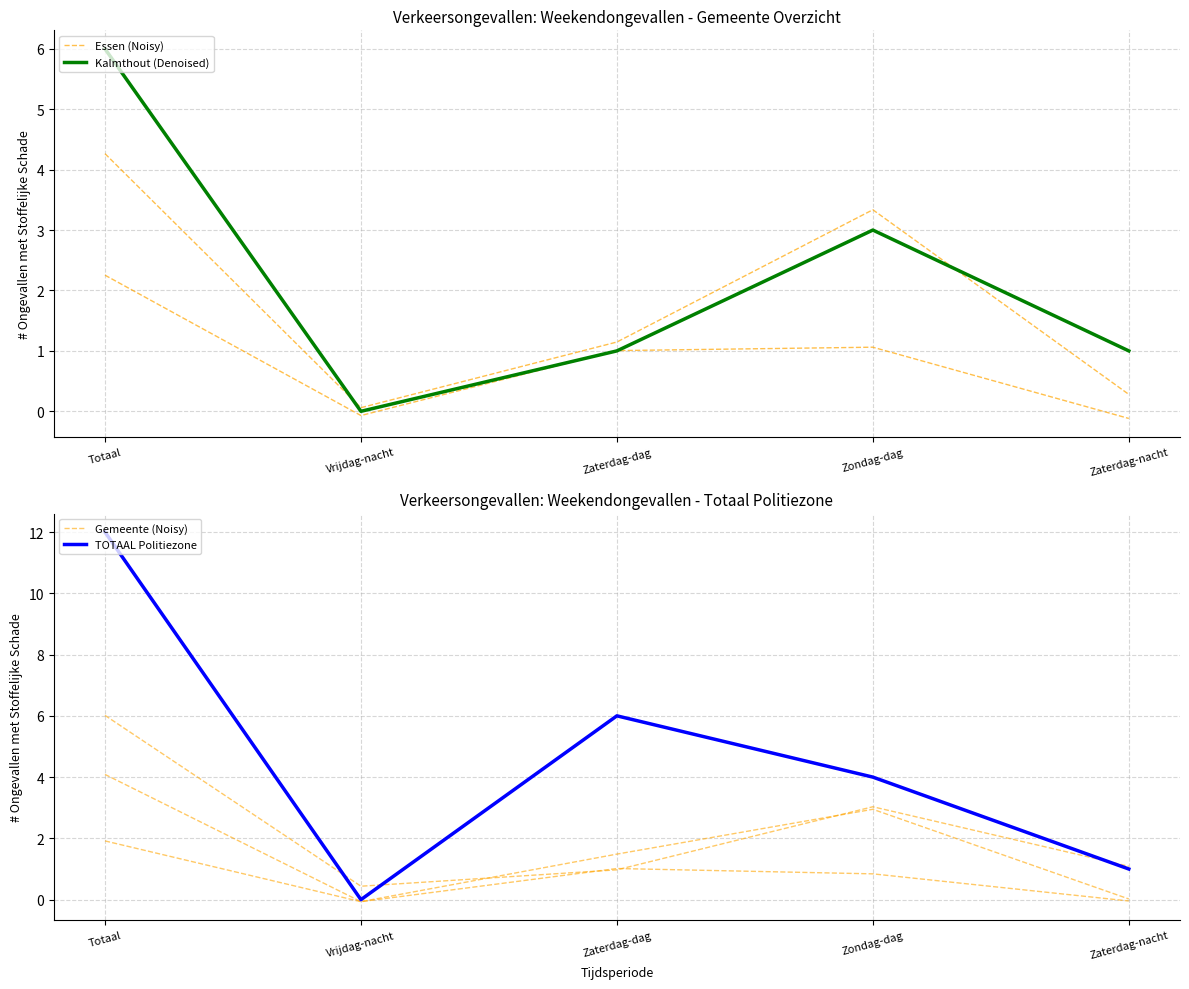

The value of Kalmthout (Denoised) at Zondag-dag is 2.0. True or false?

False